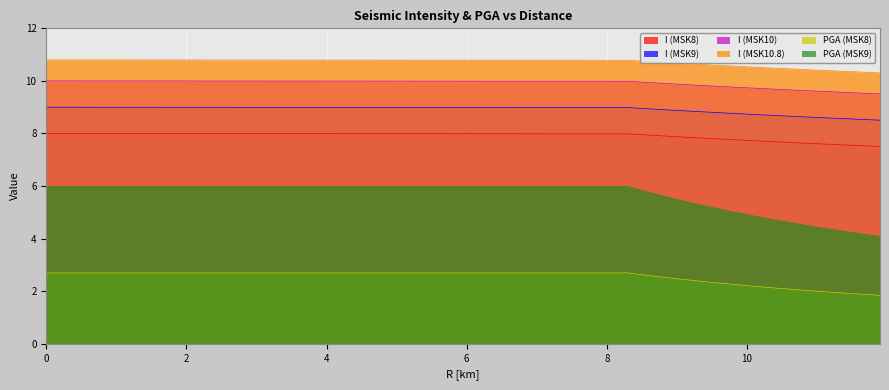

Is it true that I (MSK10.8) equals 14.1 at 10.3?

False